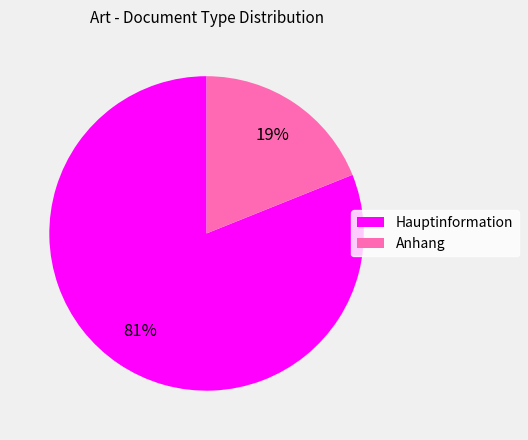

To the nearest percent, what is the average slice percentage?

50%